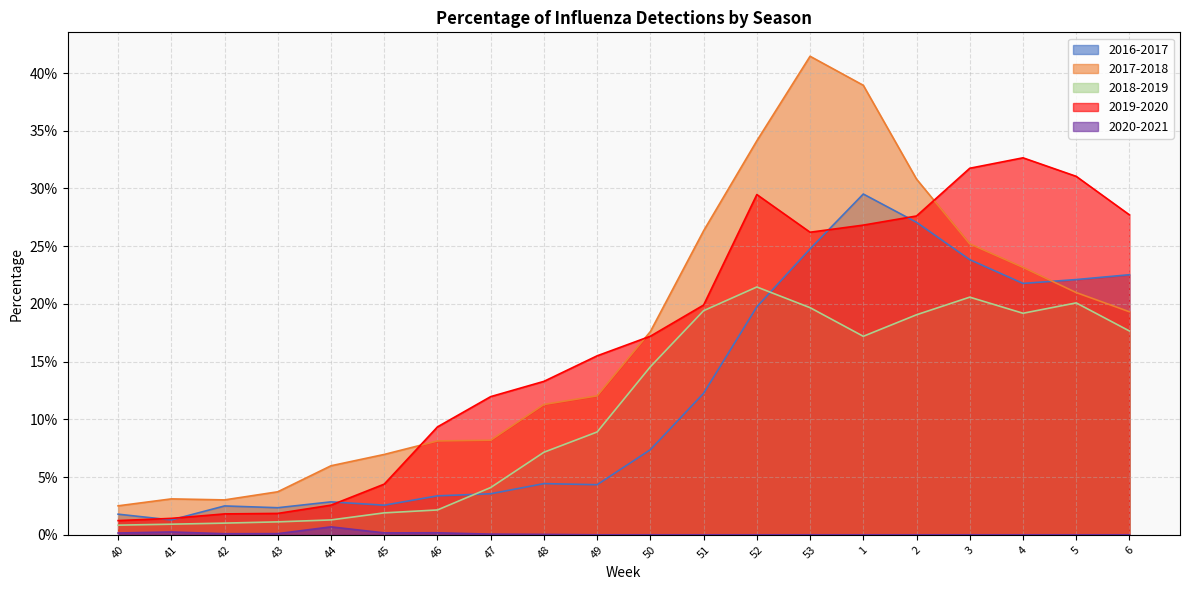

Which series has the largest range (max minus min)?

2017-2018